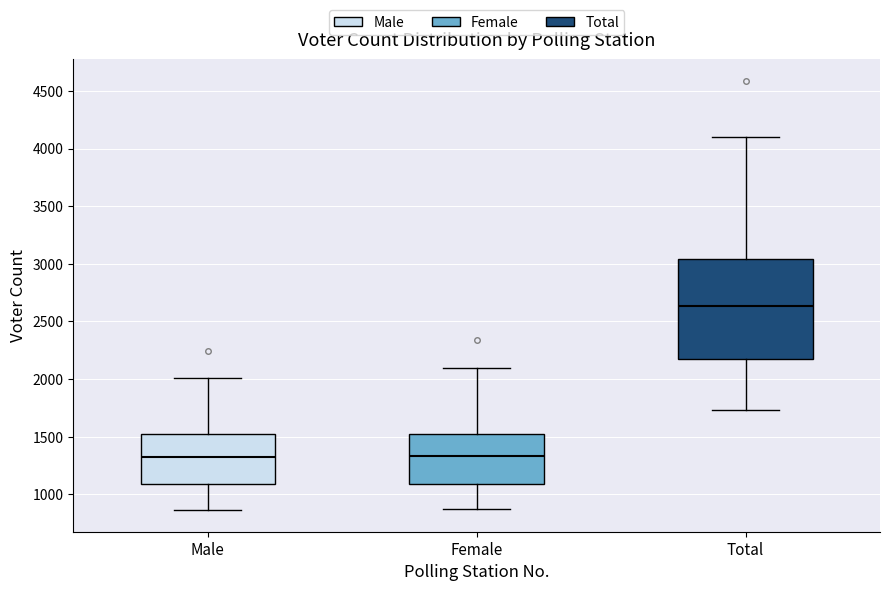

Where is the lower edge of the box for Total on the y-axis? The values are not printed on the chart, so give them approximately, as read against the axis.

2200